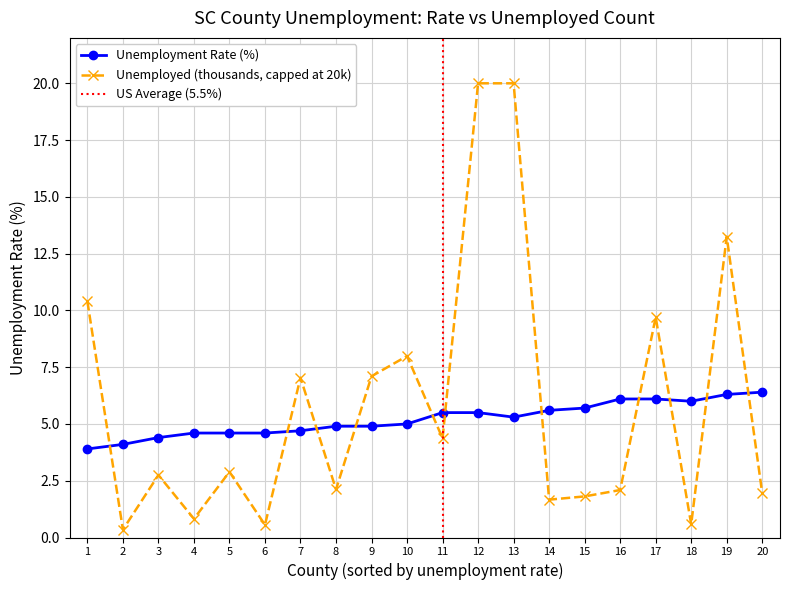

What is the lowest value of the Unemployment Rate (%) series?

3.9